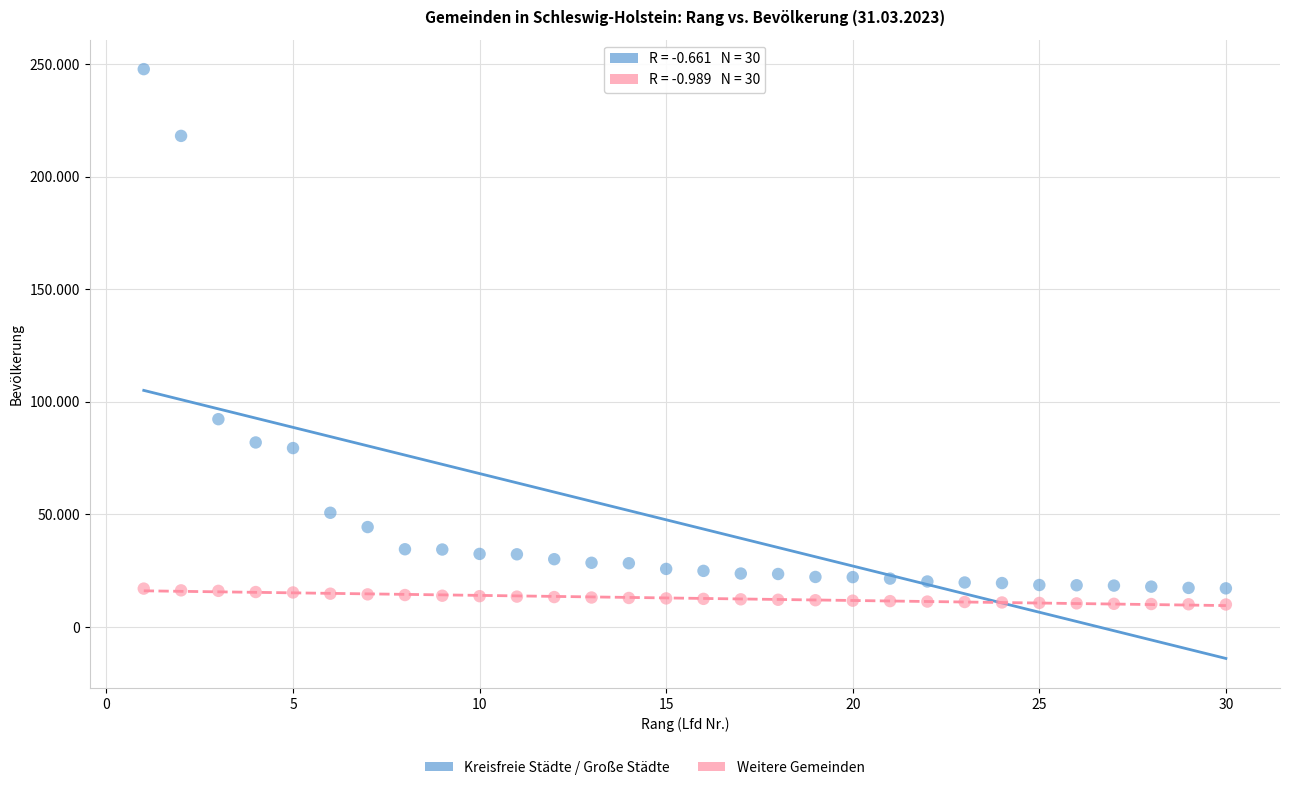

Which series contains the lowest Y value?

Weitere Gemeinden